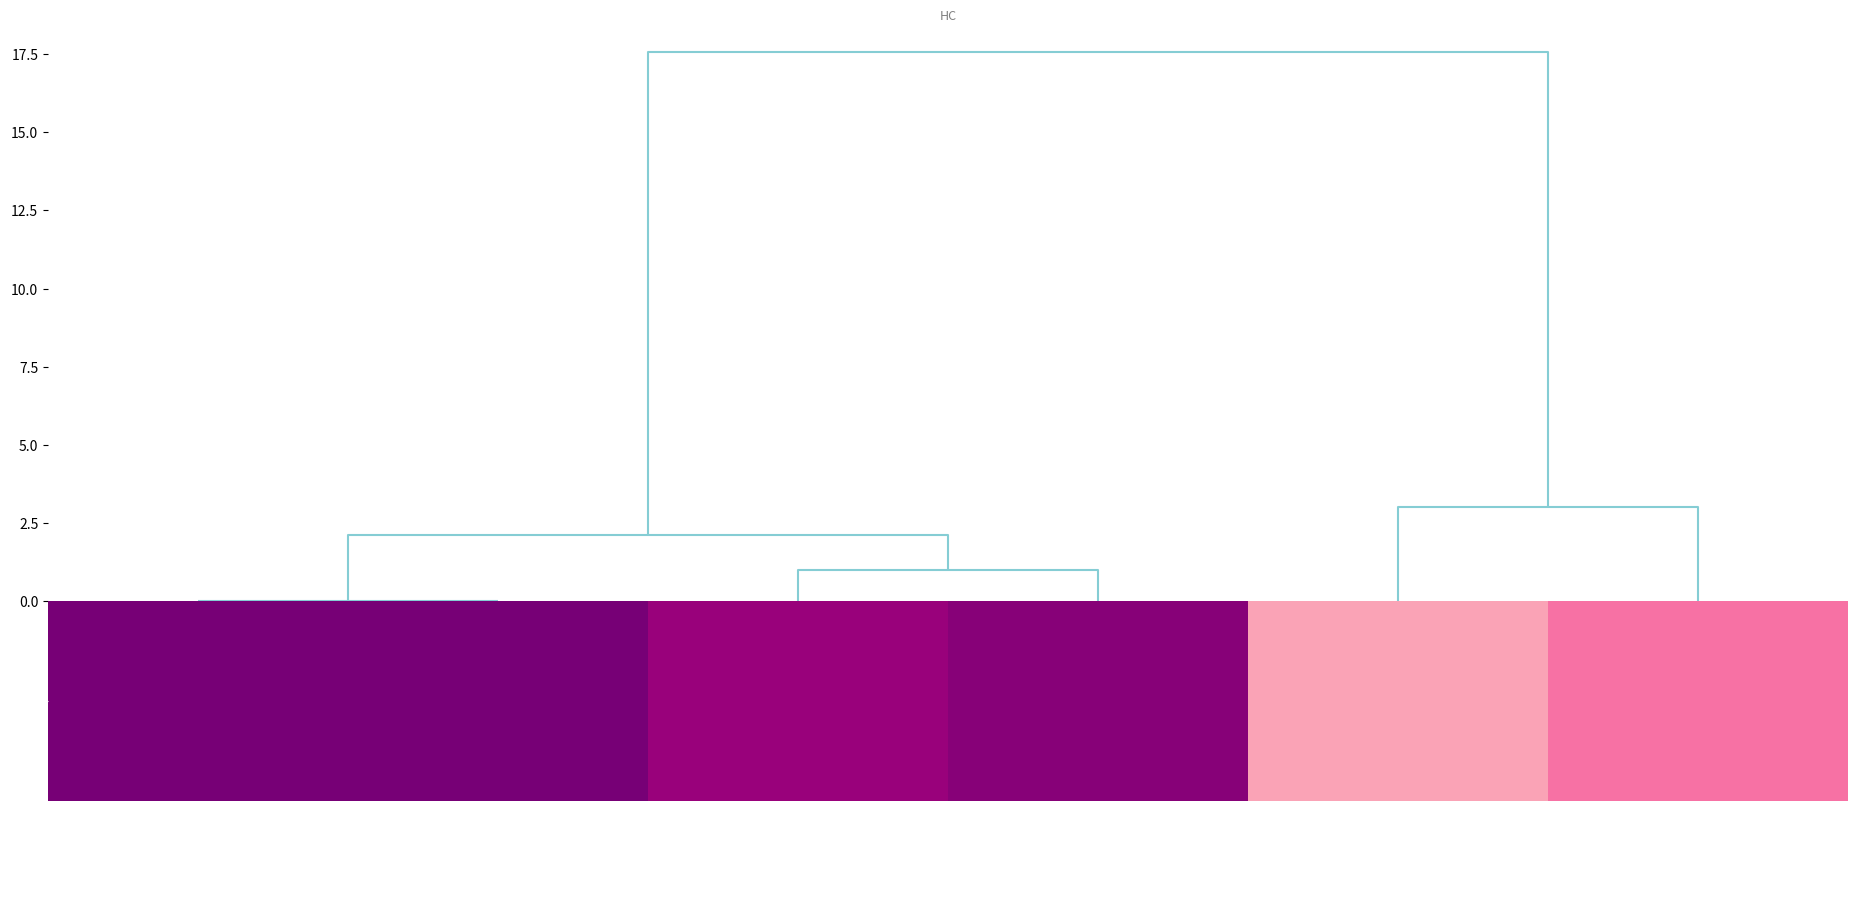

Which has a higher value, Sviták Zdeněk or Chmelař Tomáš?

Sviták Zdeněk